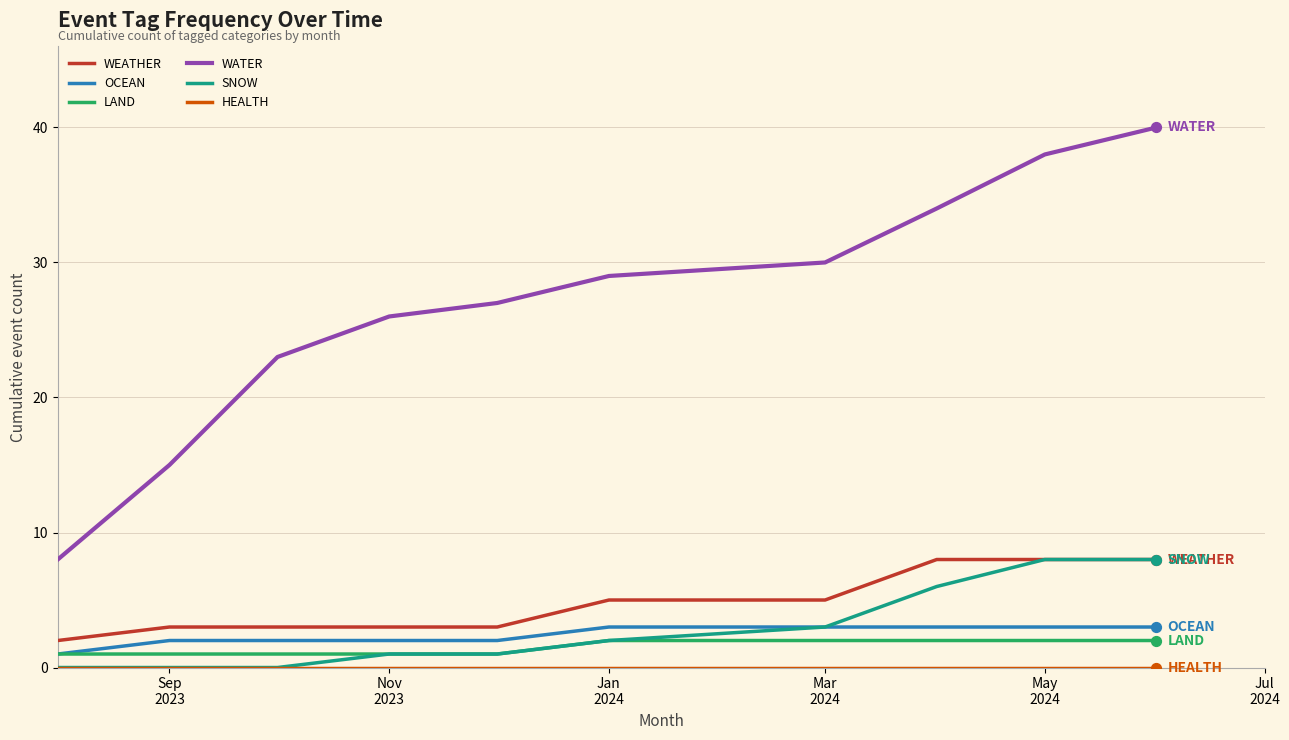

Which series has the largest range (max minus min)?

WATER